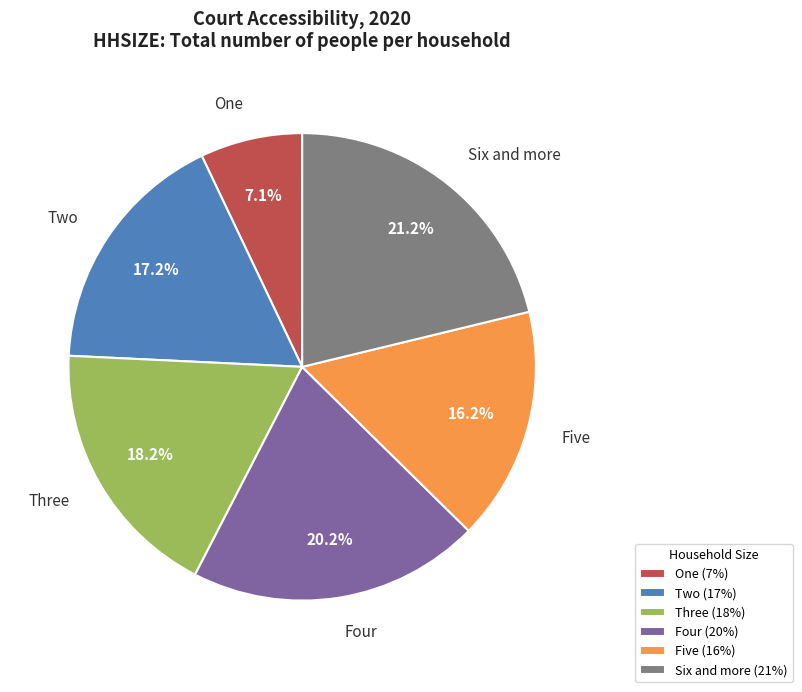

True or false: Six and more accounts for 14% of the total.

False